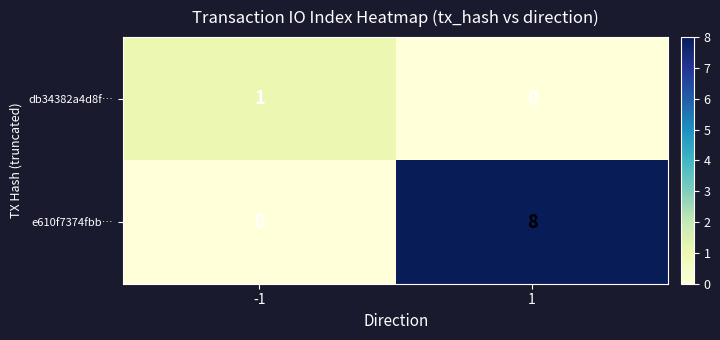

Count the number of data series in this chart.

2